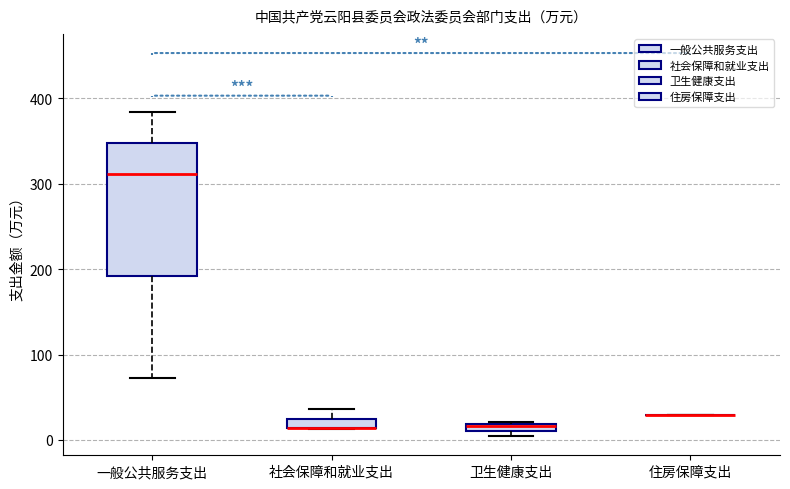

Comparing the boxes themselves (not the whiskers), which one is the tallest?

一般公共服务支出